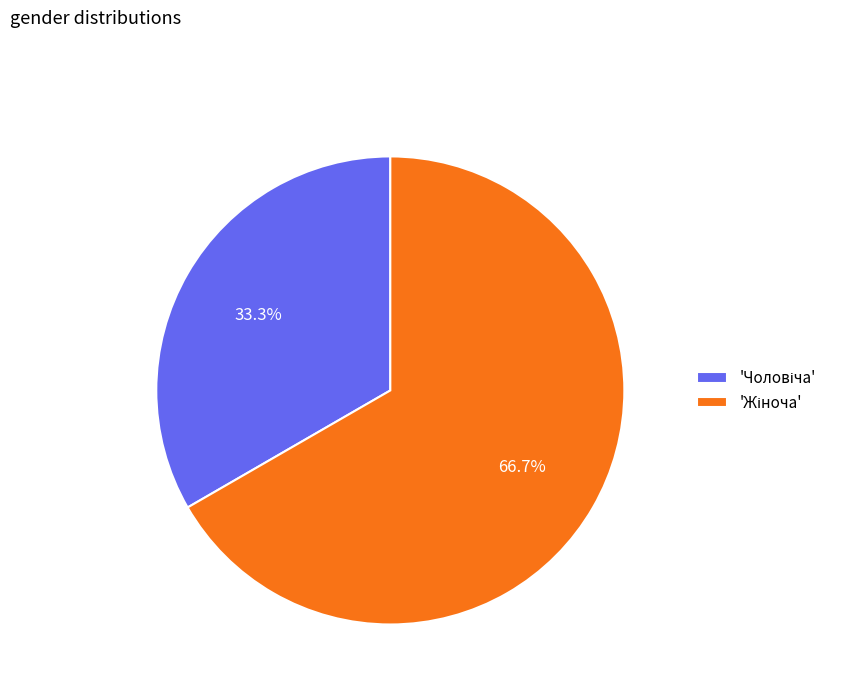

To the nearest percent, what is the difference between the largest and smallest slice percentages?

33%